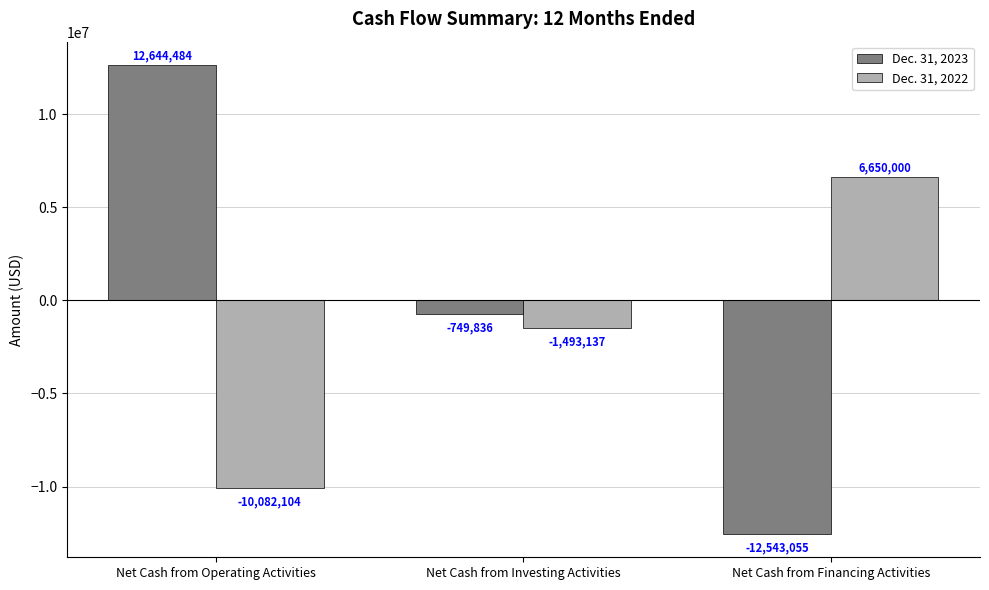

What is the value of the Dec. 31, 2022 bar at the 2nd from the left?

-1493137